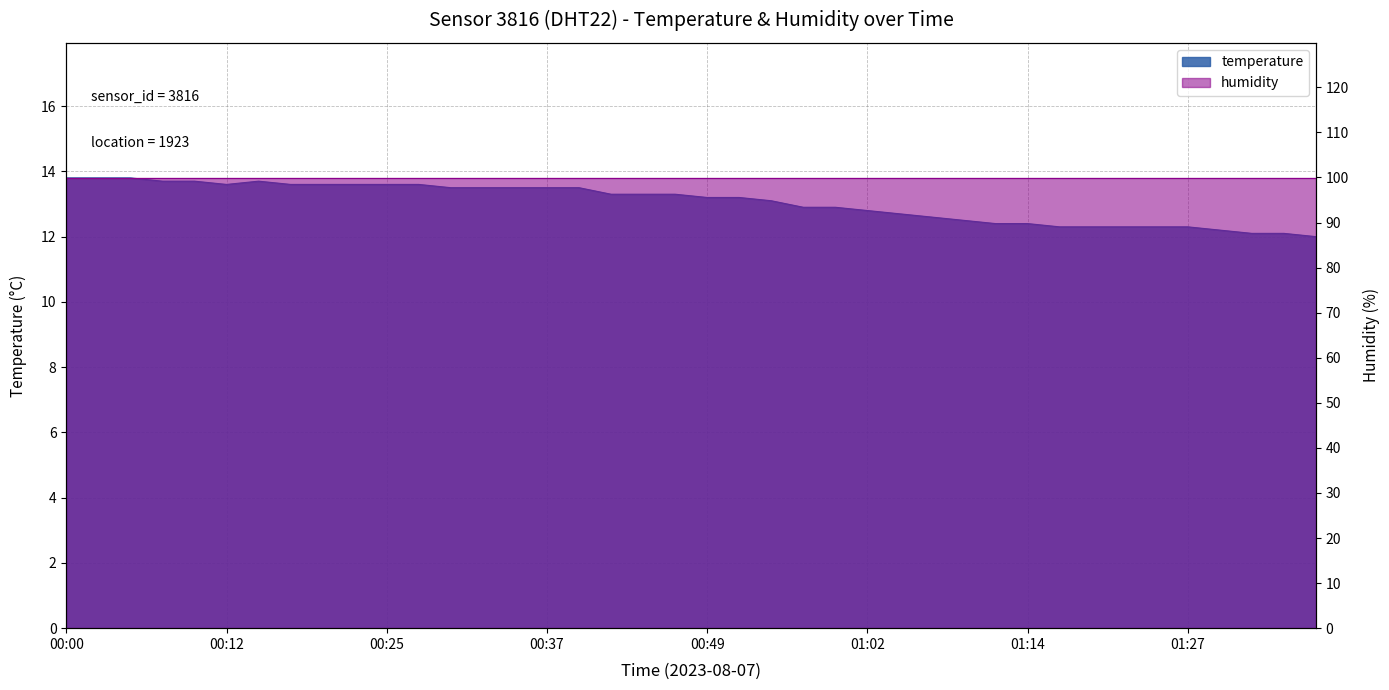

Reading right to left, transcribe all the data shown in this chart.

01:37=12.0	01:35=12.1	01:32=12.1	01:30=12.2	01:27=12.3	01:24=12.3	01:22=12.3	01:19=12.3	01:17=12.3	01:14=12.4	01:12=12.4	01:09=12.5	01:07=12.6	01:04=12.7	01:02=12.8	00:59=12.9	00:57=12.9	00:54=13.1	00:52=13.2	00:49=13.2	00:47=13.3	00:44=13.3	00:42=13.3	00:40=13.5	00:37=13.5	00:35=13.5	00:32=13.5	00:30=13.5	00:27=13.6	00:25=13.6	00:22=13.6	00:20=13.6	00:17=13.6	00:15=13.7	00:12=13.6	00:10=13.7	00:07=13.7	00:05=13.8	00:02=13.8	00:00=13.8